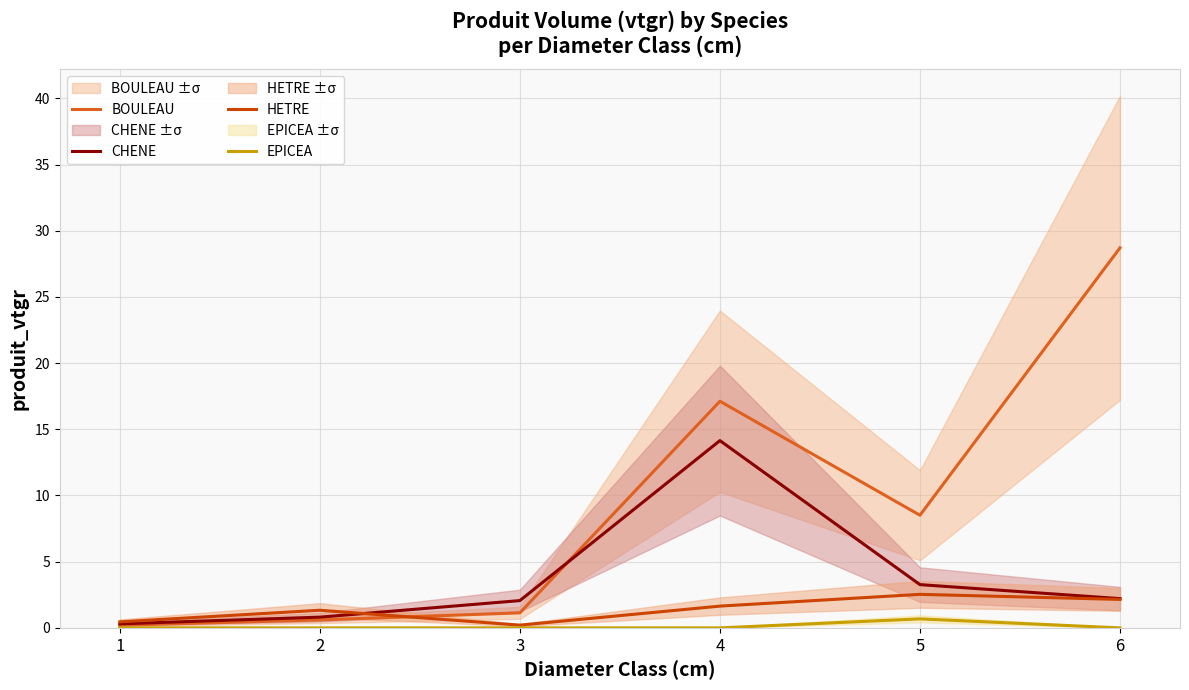

True or false: HETRE and CHENE intersect in this chart.

True